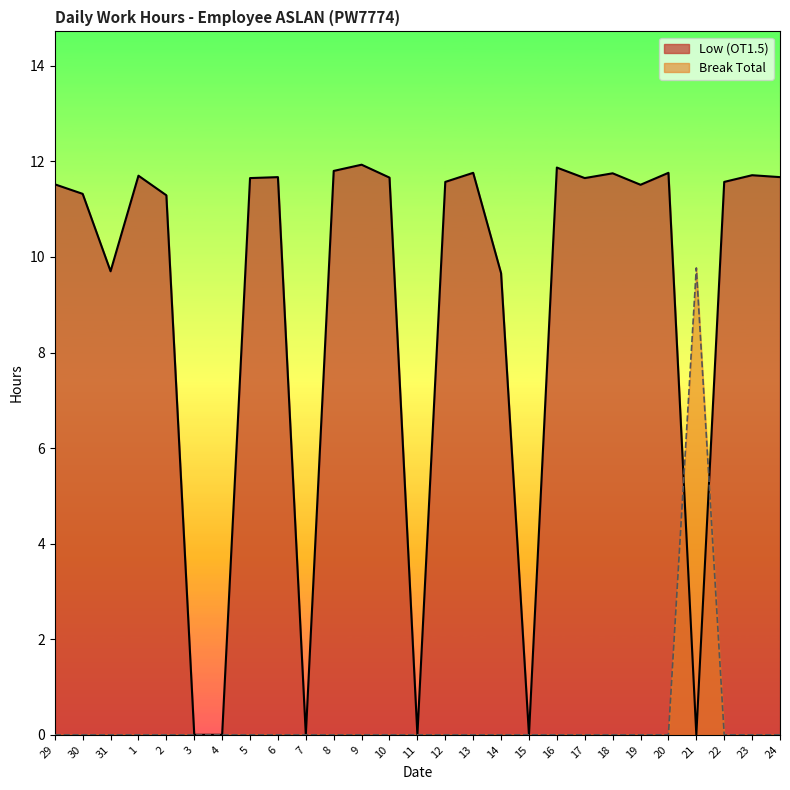

What is the spread (max minus min) of values at 9?

11.9